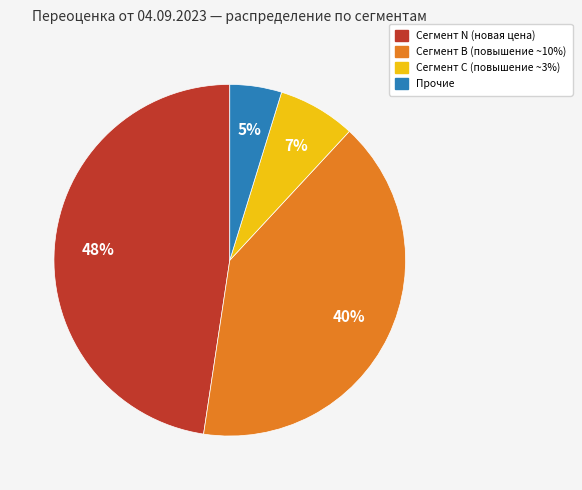

To the nearest percent, what is the difference between the largest and smallest slice percentages?

43%